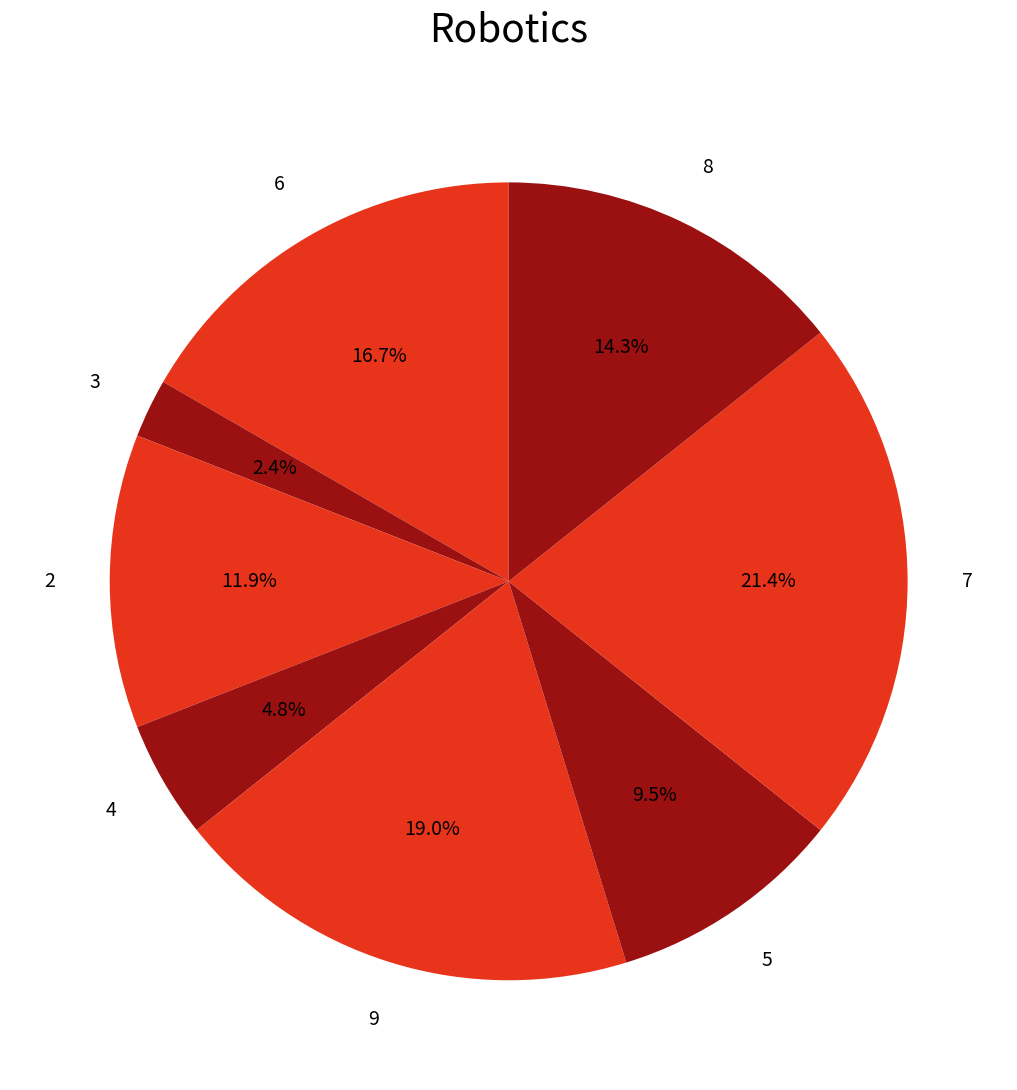

How many segments does this pie chart have?

8